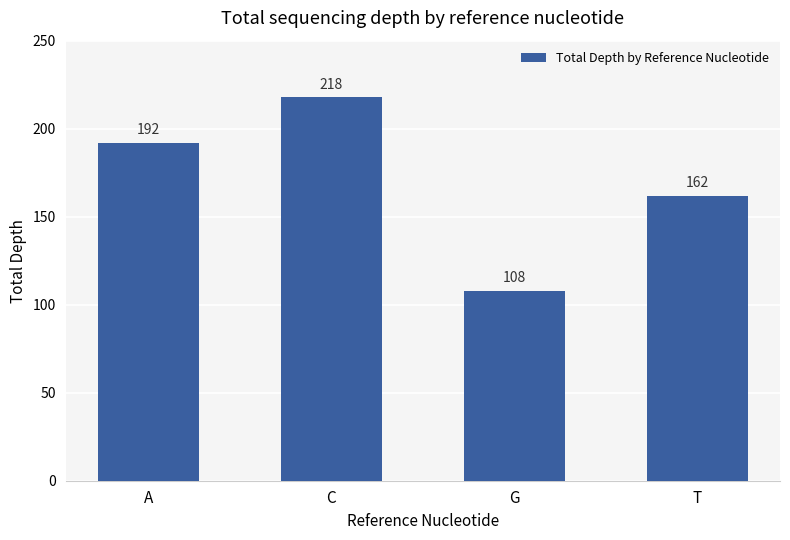

What value does the data have at T, to the nearest 50?

150